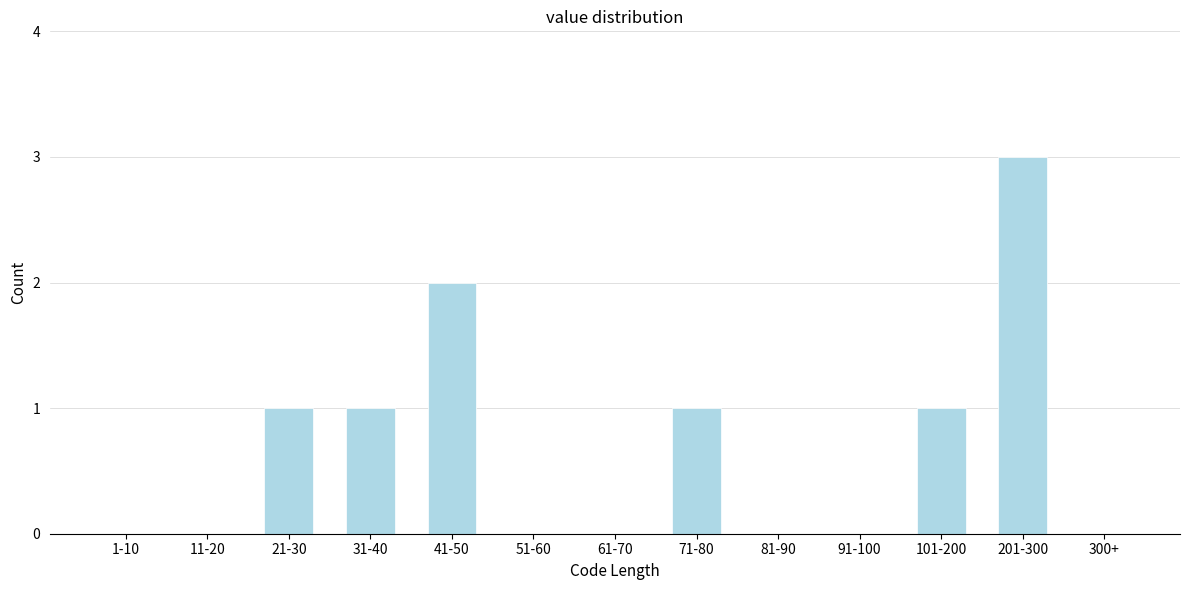

Reading left to right, extract all data points from this chart.

1-10=0	11-20=0	21-30=1	31-40=1	41-50=2	51-60=0	61-70=0	71-80=1	81-90=0	91-100=0	101-200=1	201-300=3	300+=0